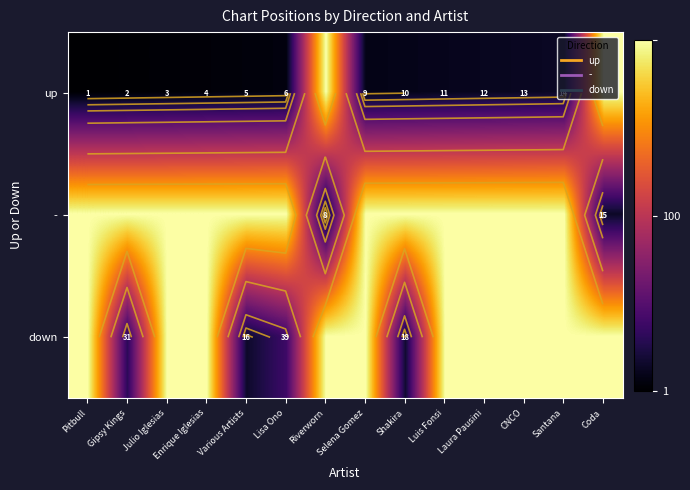

What is the sum of the row_1 values at CNCO and Various Artists?

400